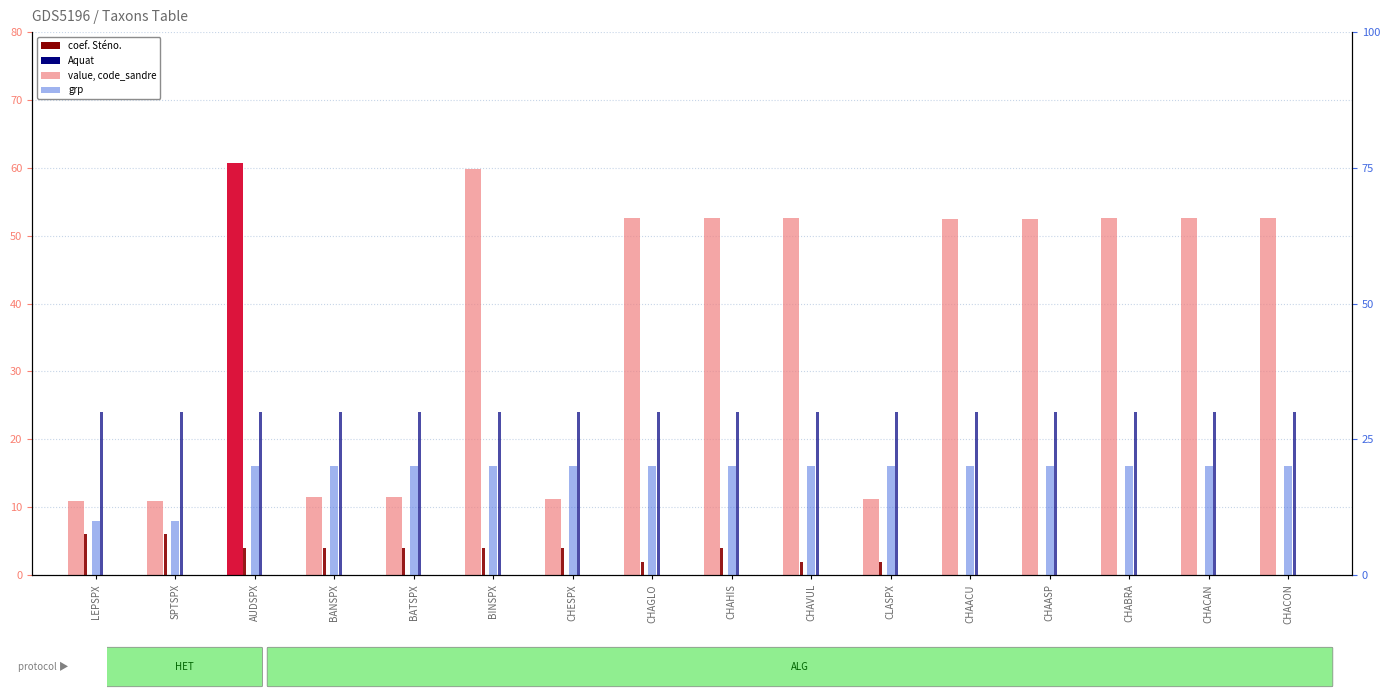

The value of value (code_sandre / 100) at CHABRA is 19.0. True or false?

False